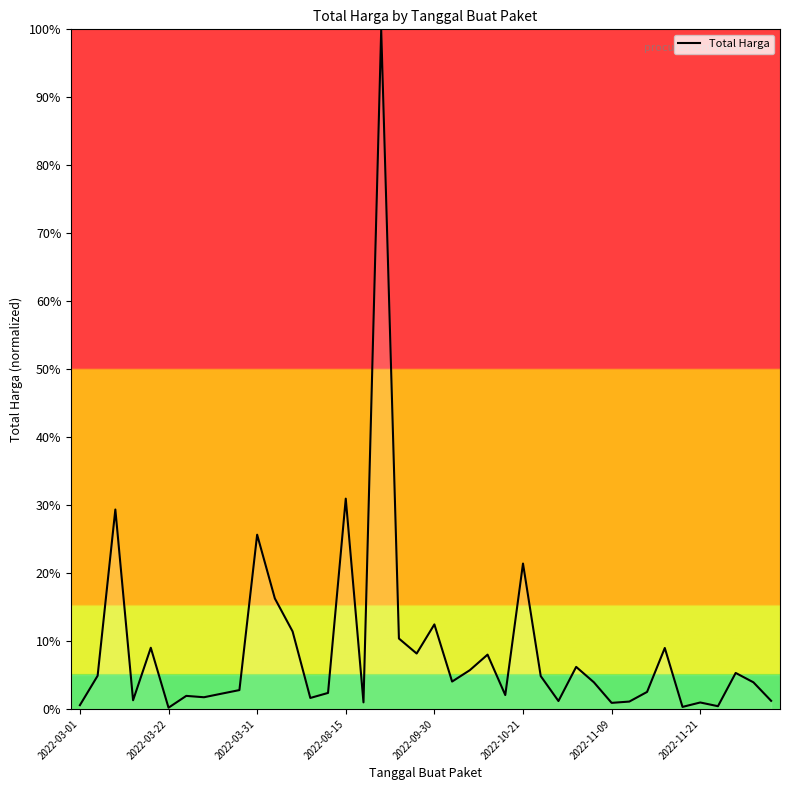

What is the difference between the maximum and minimum values?

99.8